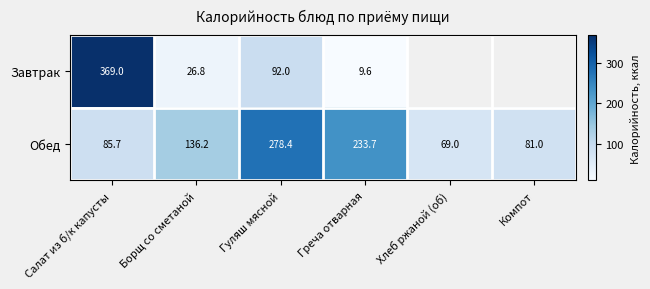

What is the total value across all series at Гуляш мясной?

370.4